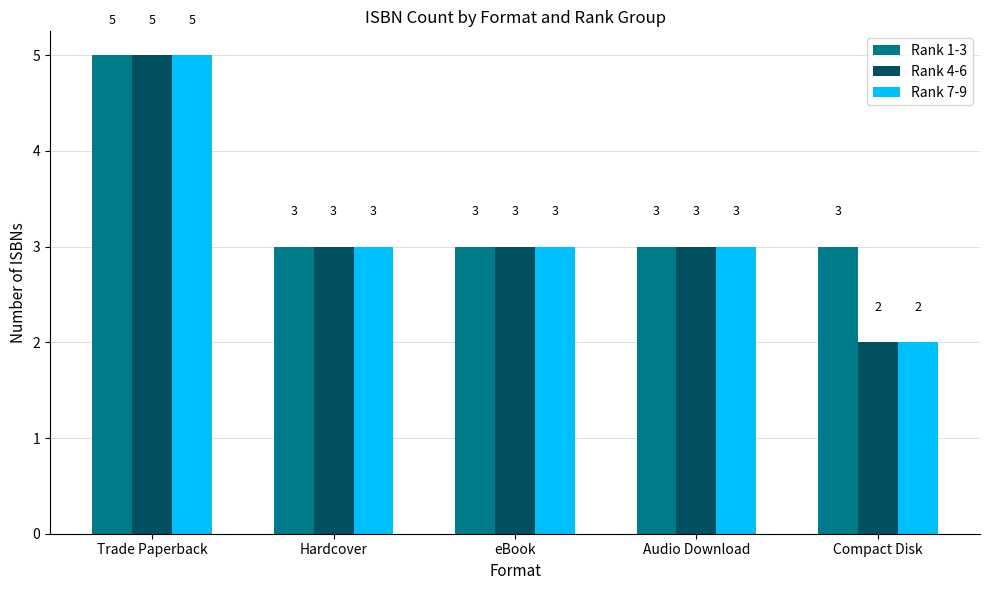

What are all the series names shown in the legend?

Rank 1-3, Rank 4-6, Rank 7-9